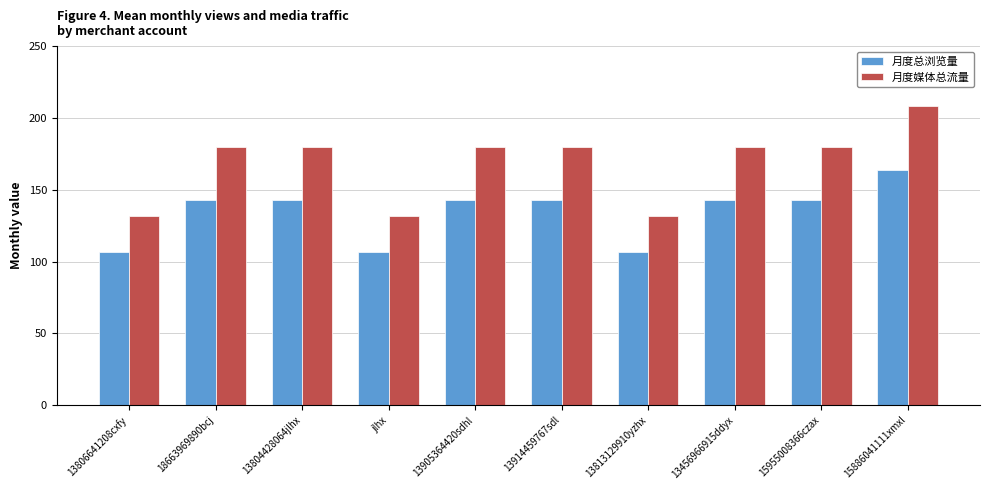

How many series are shown in this chart?

2